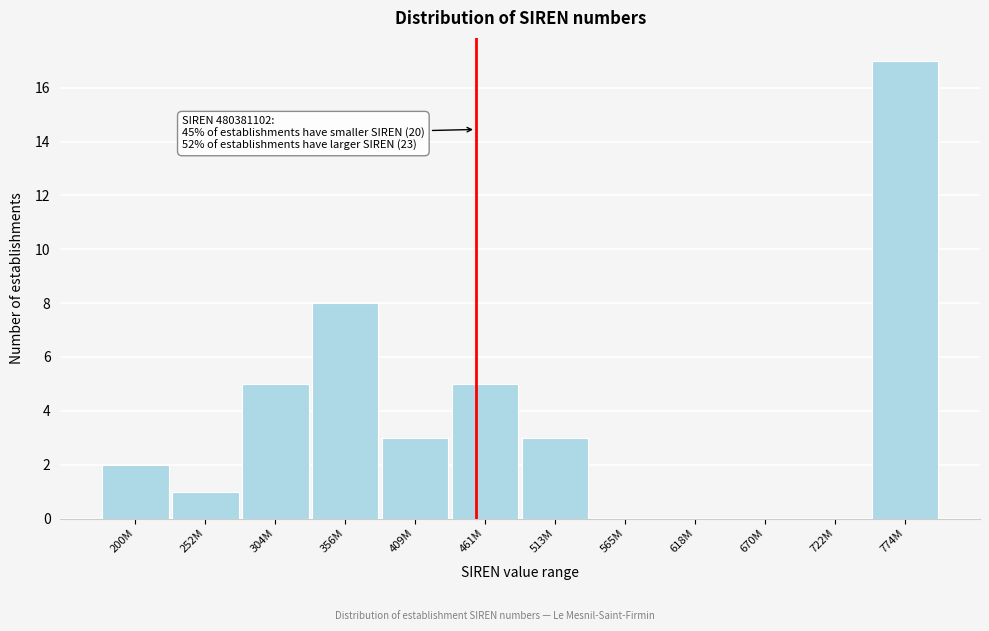

Reading right to left, what are all the values shown in this chart?

774M=17	722M=0	670M=0	618M=0	565M=0	513M=3	461M=5	409M=3	356M=8	304M=5	252M=1	200M=2